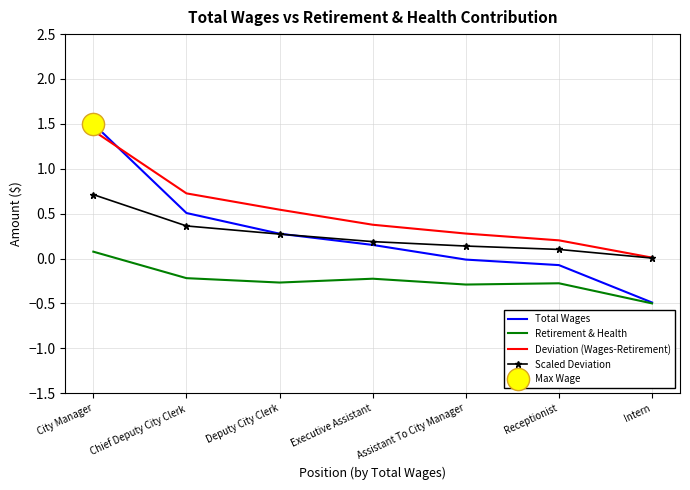

Which category has the lowest value in the Scaled Deviation series?

Intern